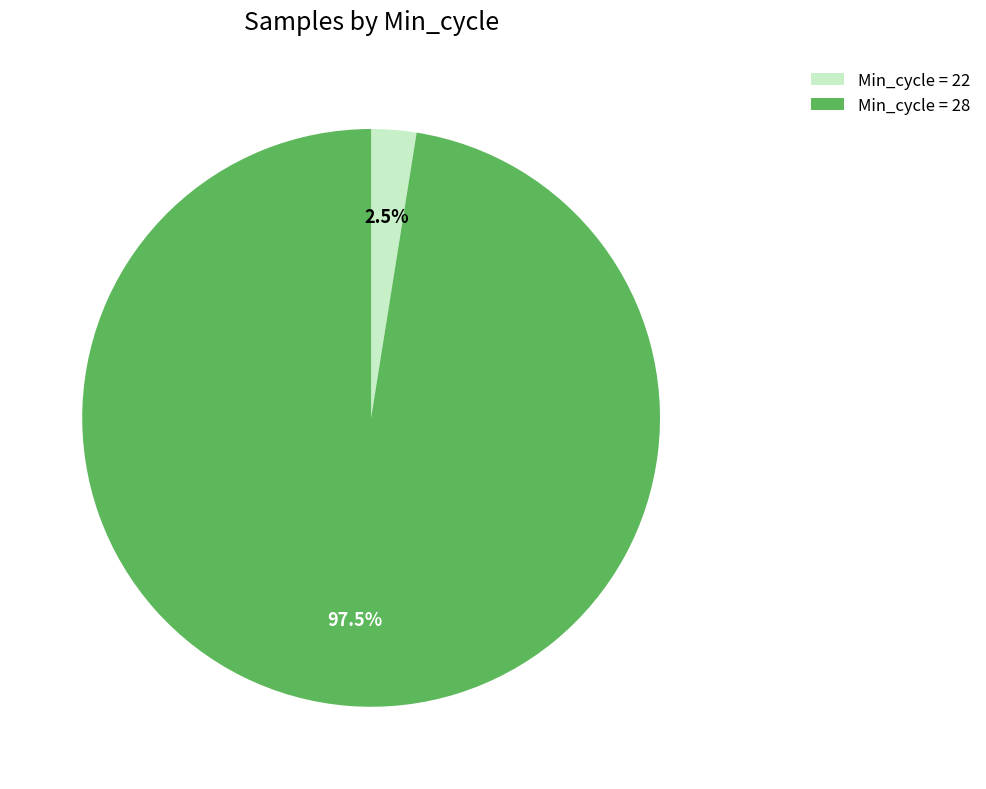

Does Min_cycle = 22 account for over 50% of the chart?

No